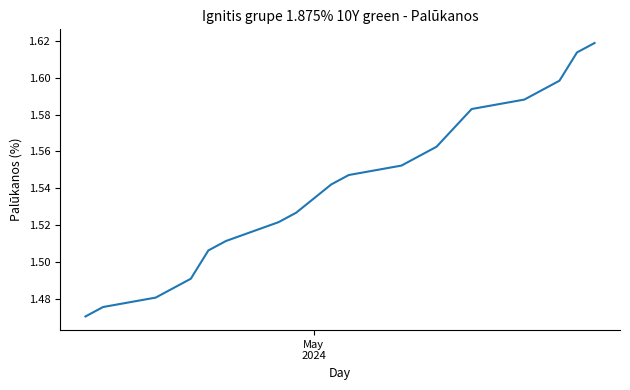

How many values are between 1 and 2?

20